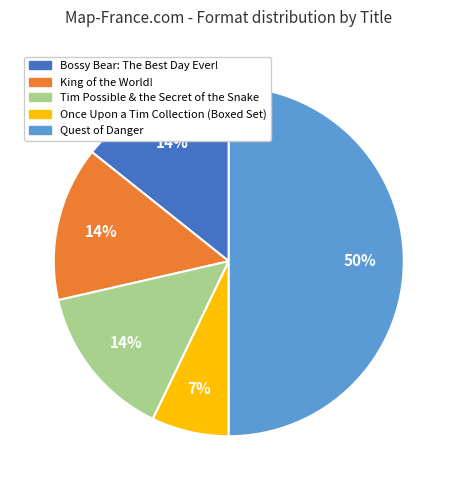

To the nearest percent, what portion does Once Upon a Tim Collection (Boxed Set) represent?

7%